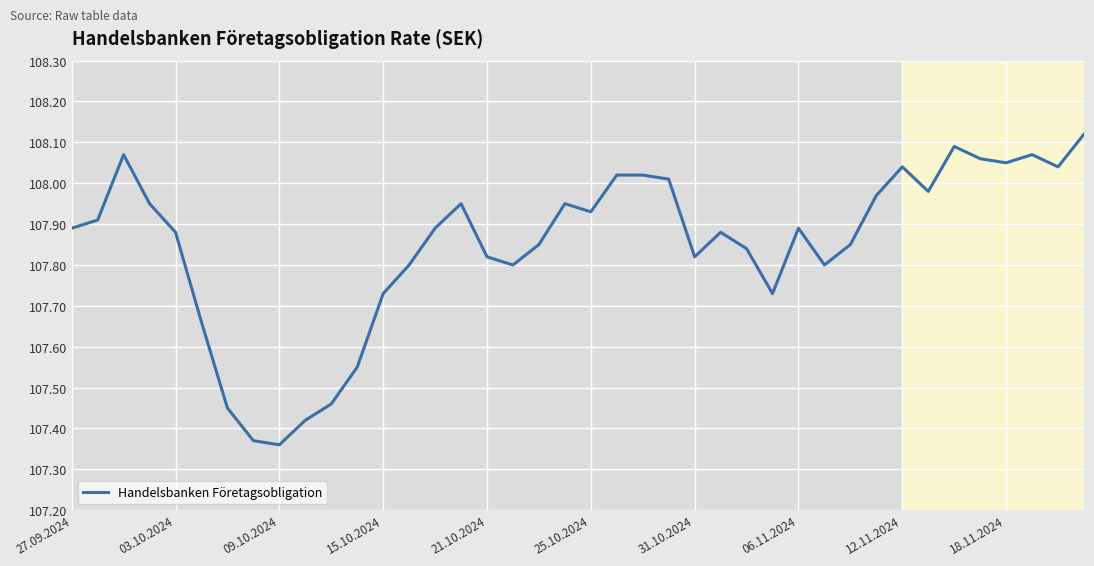

What is the difference between the maximum and minimum values?

0.8